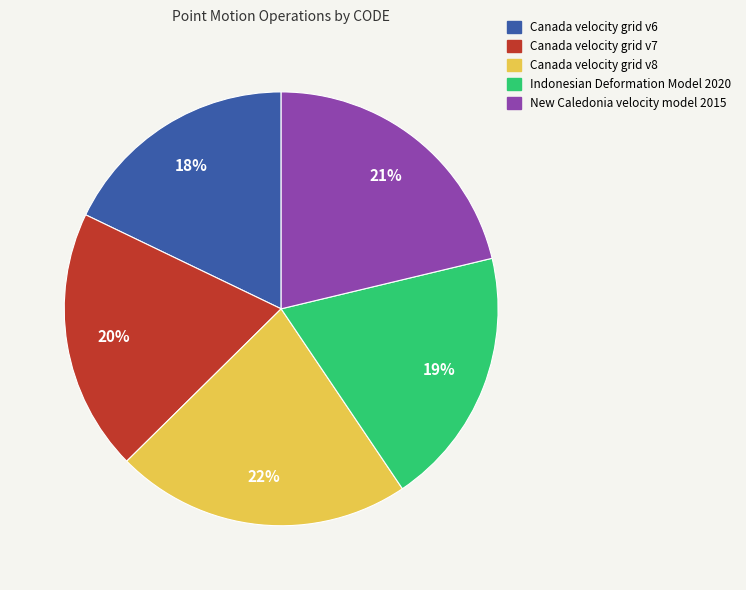

How many slices are in this pie chart?

5